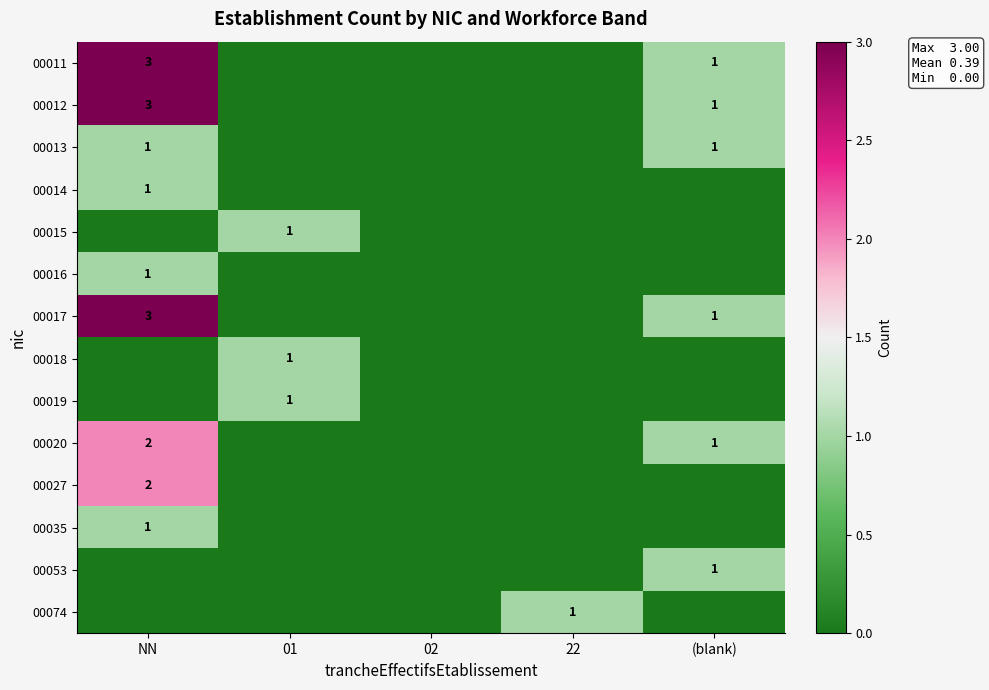

True or false: 00012 has a value of 0 at (blank).

False